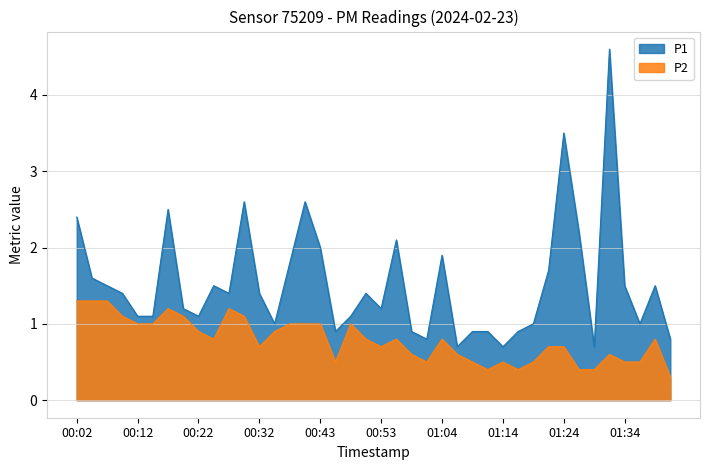

The P2 series shows 0.3 at 00:22. True or false?

False